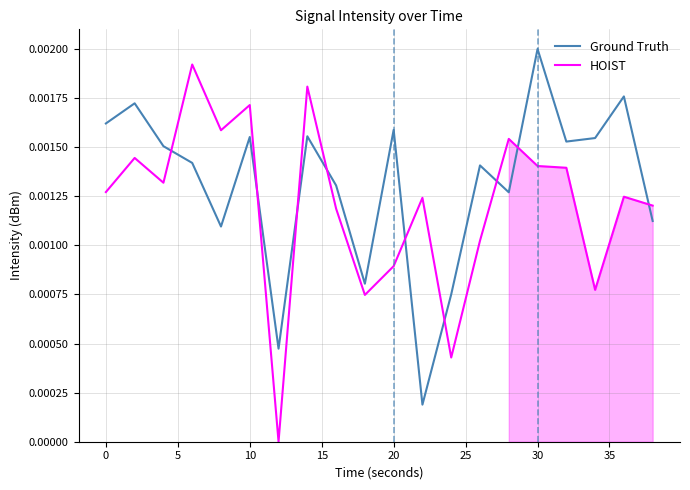

True or false: Ground Truth and HOIST cross at least once.

True